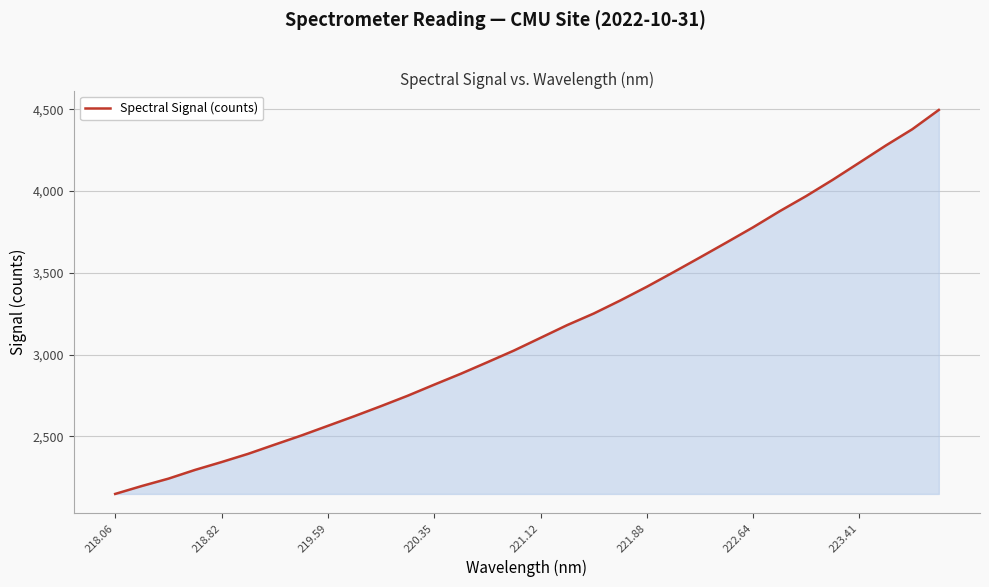

What is the smallest value displayed?

2147.6